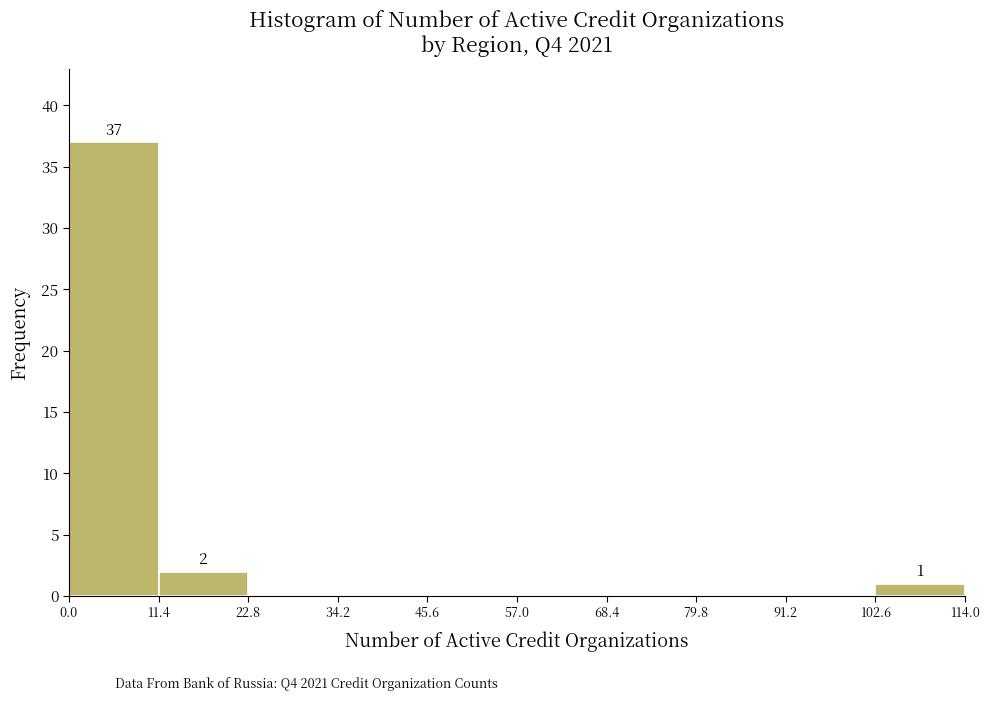

Which range on the x-axis has the tallest bar?

0.0 to 11.4